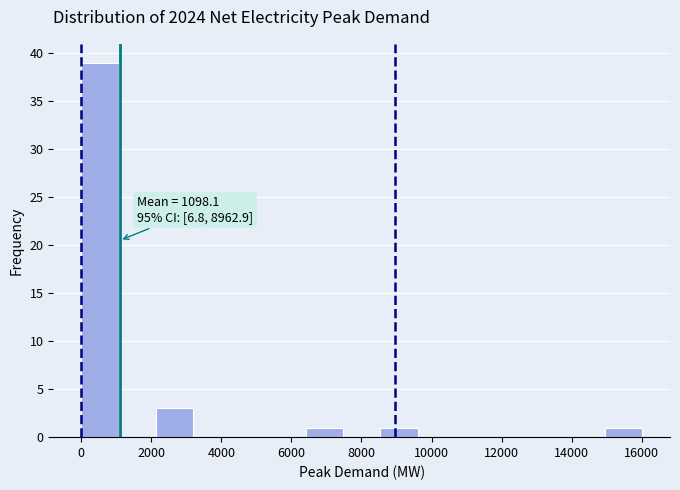

Over which range of the x-axis is the bar tallest?

0 to 1000